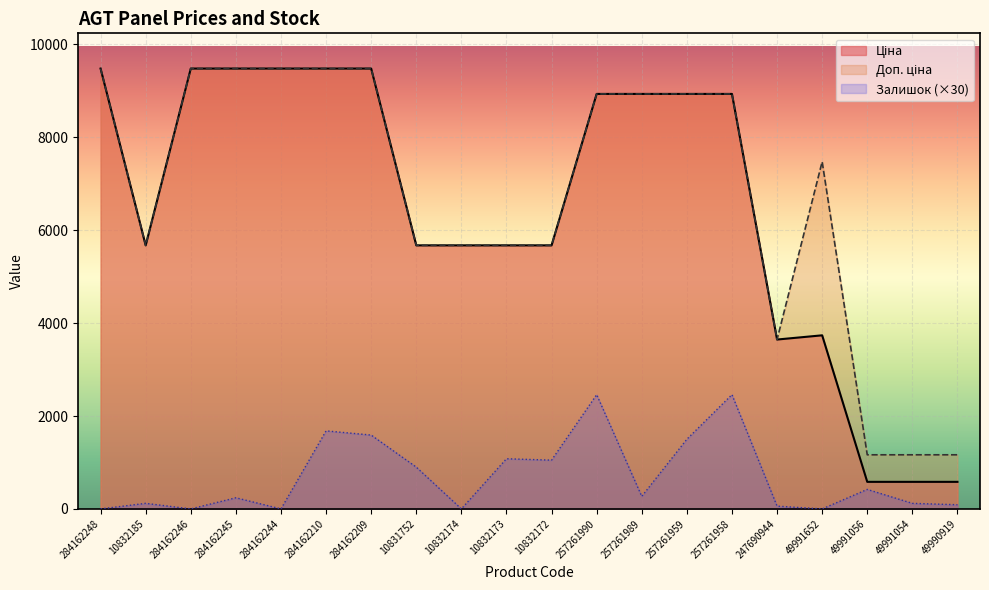

Between 257261990 and 257261989, which series saw the biggest shift?

Залишок (×30)